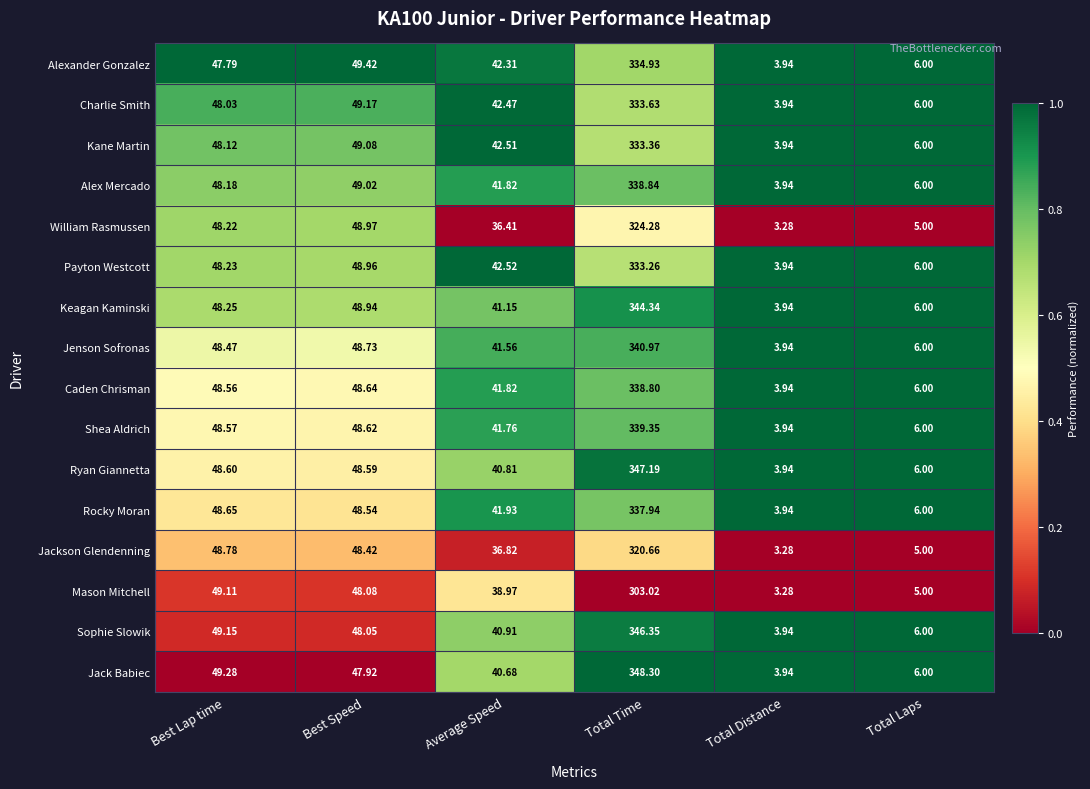

Which series has the largest total across all categories?

Jack Babiec